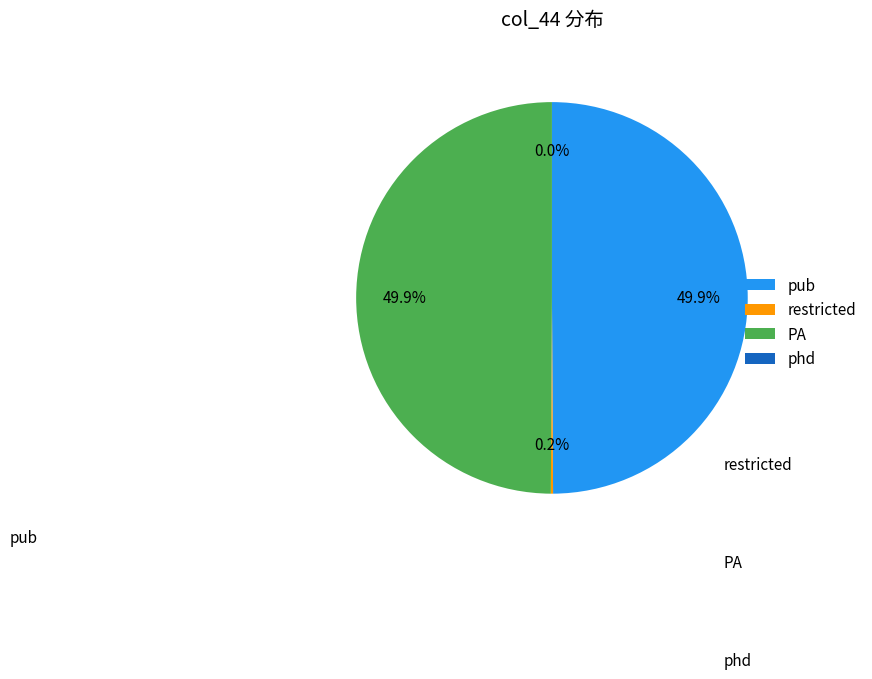

What percentage do PA and pub together represent?

99.8%